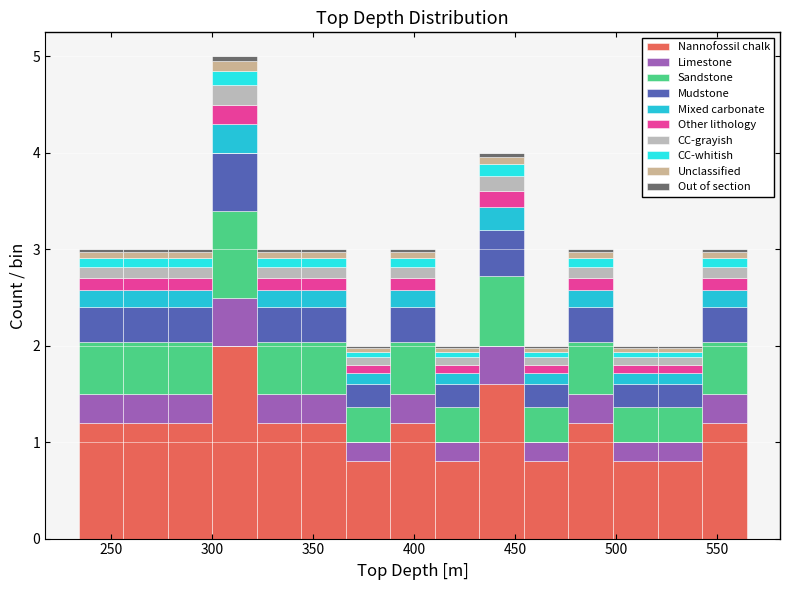

Which range on the x-axis has the tallest stacked bar (by total height)?

300 to 320